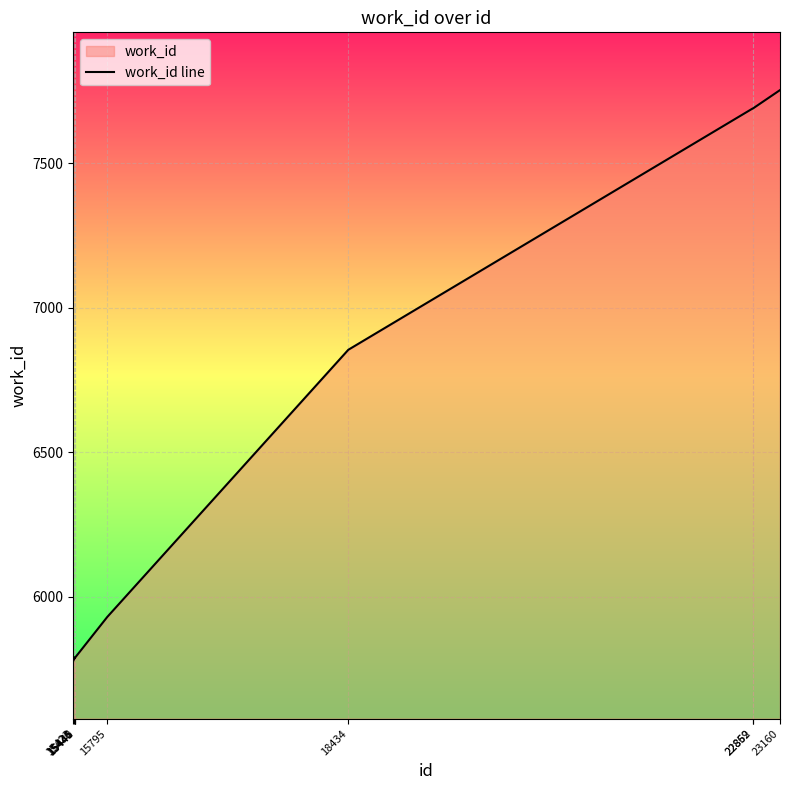

What is the value of the 4th point from the left?

5787